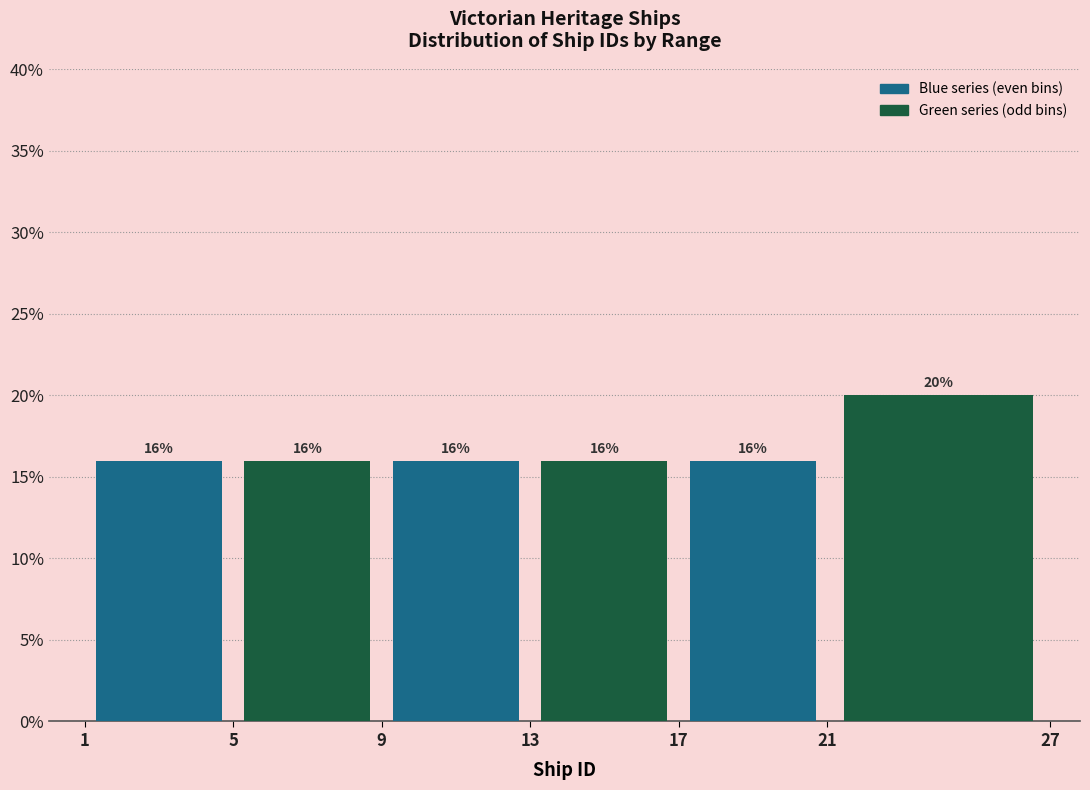

Reading left to right, list every bar in this chart as the range it spans on the x-axis followed by its height.

1 to 5: 16
5 to 9: 16
9 to 13: 16
13 to 17: 16
17 to 21: 16
21 to 27: 20